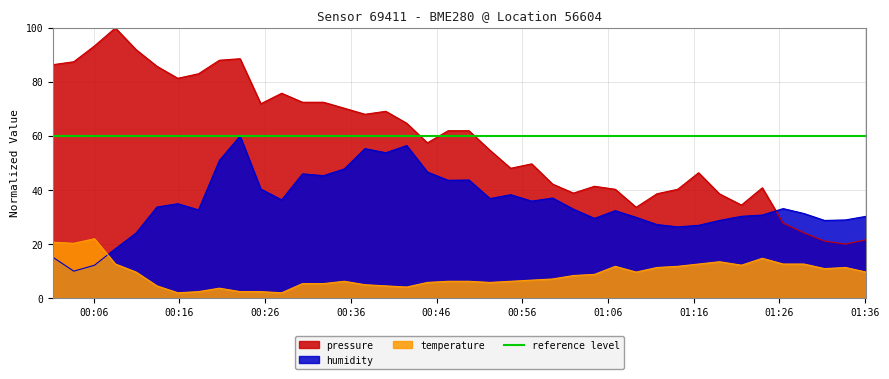

True or false: pressure and humidity cross at least once.

True